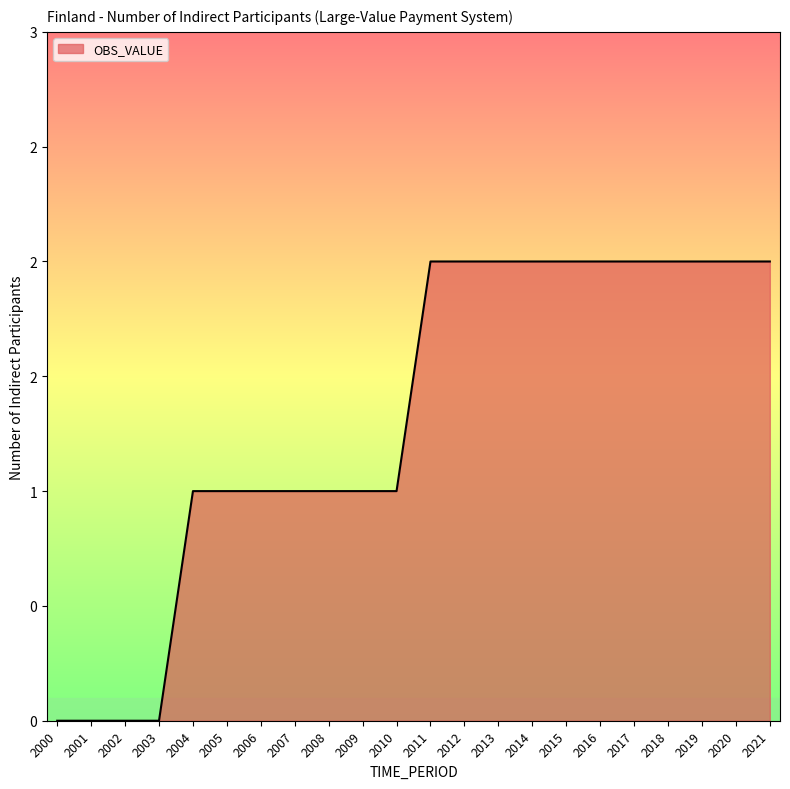

What is the difference between the maximum and second lowest values?

2